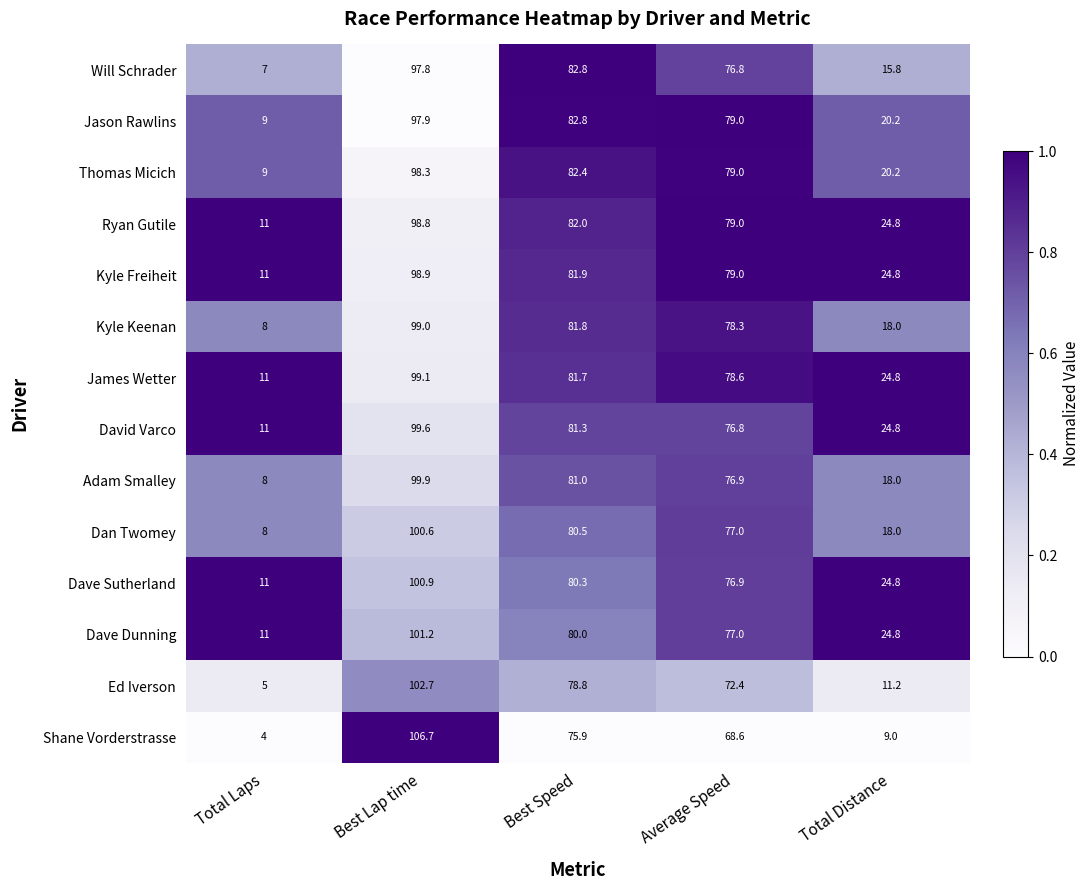

Which label corresponds to the largest value in the chart?

Best Lap time